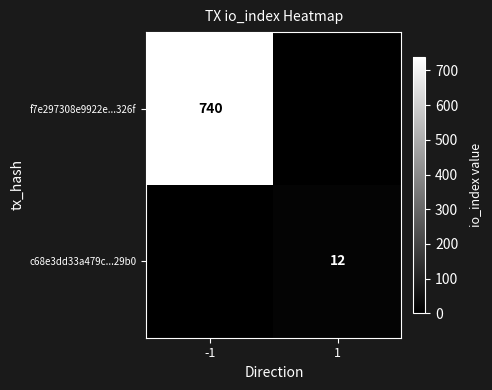

The value of c68e3dd33a479c...29b0 at 1 is 20. True or false?

False